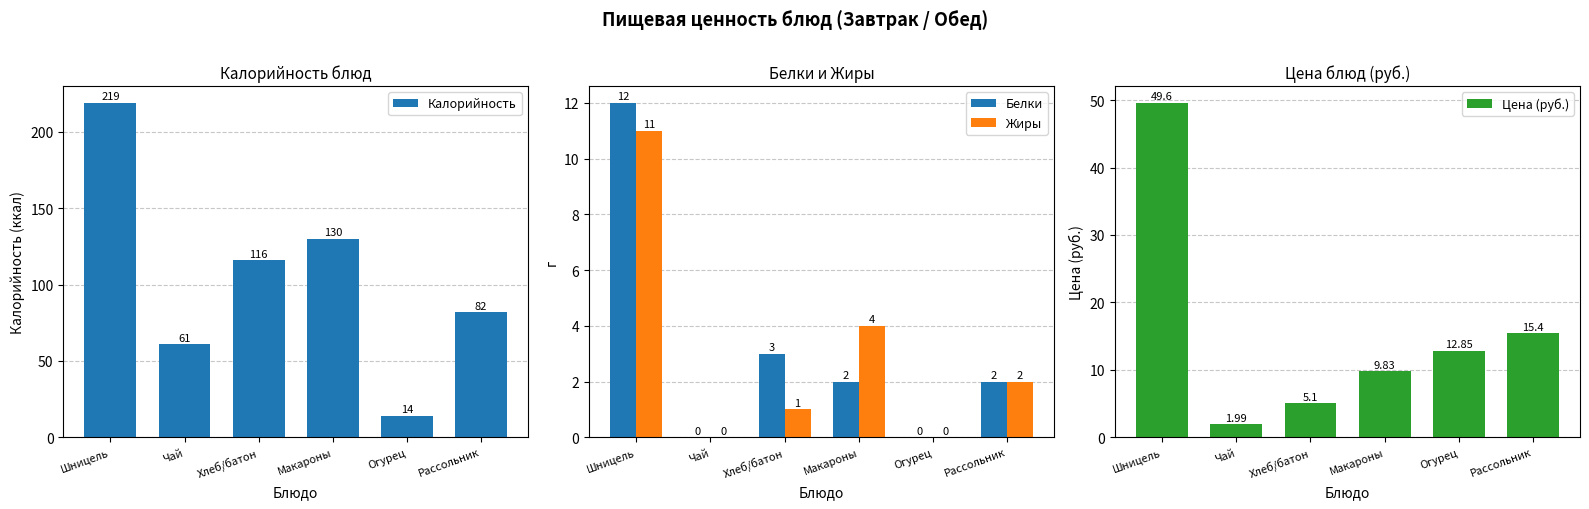

Reading right to left, what are all the values shown in this chart?

Калорийность: Рассольник=82.0	Огурец=14.0	Макароны=130.0	Хлеб/батон=116.0	Чай=61.0	Шницель=219.0
Белки: Рассольник=2.0	Огурец=0.0	Макароны=2.0	Хлеб/батон=3.0	Чай=0.0	Шницель=12.0
Жиры: Рассольник=2.0	Огурец=0.0	Макароны=4.0	Хлеб/батон=1.0	Чай=0.0	Шницель=11.0
Цена (руб.): Рассольник=15.4	Огурец=12.8	Макароны=9.8	Хлеб/батон=5.1	Чай=2.0	Шницель=49.6